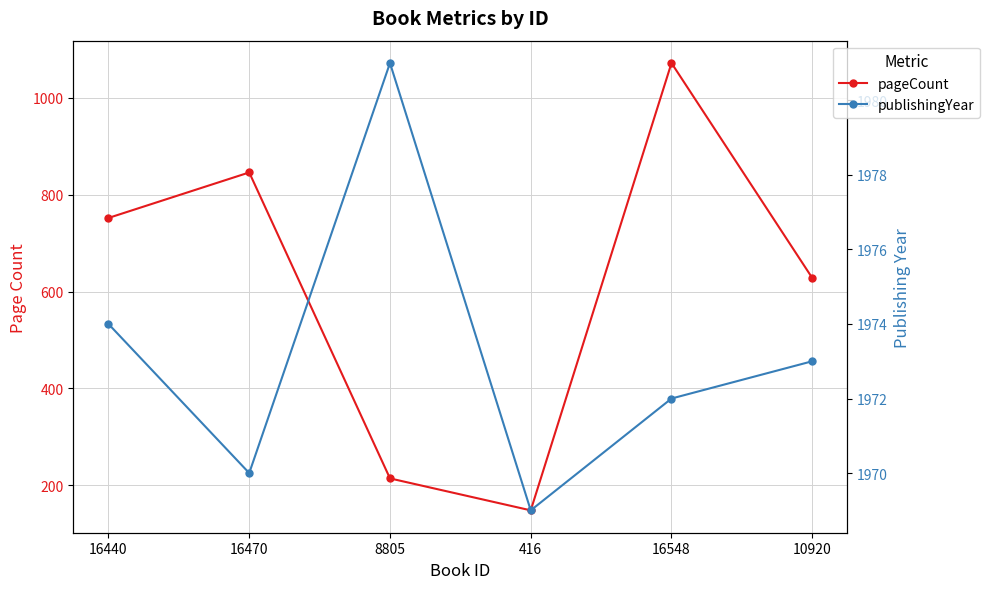

What is the difference between the highest and lowest values at 8805?

1767